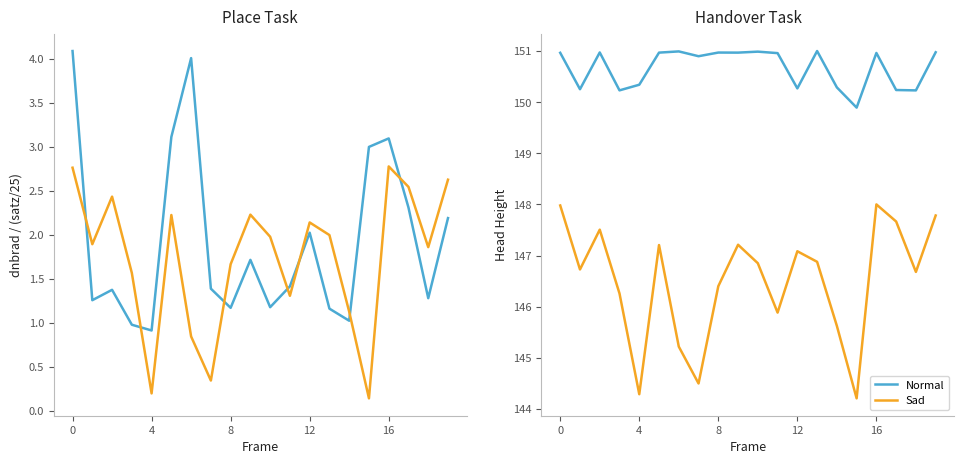

Reading left to right, what are all the values shown in this chart?

Normal (dnbrad): 4.1	1.3	1.4	1.0	0.9	3.1	4.0	1.4	1.2	1.7	1.2	1.4	2.0	1.2	1.0	3.0	3.1	2.3	1.3	2.2
Sad (satz/25): 2.8	1.9	2.4	1.6	0.2	2.2	0.8	0.3	1.7	2.2	2.0	1.3	2.1	2.0	1.1	0.1	2.8	2.5	1.9	2.6
Normal: 151.0	150.3	151.0	150.2	150.3	151.0	151.0	150.9	151.0	151.0	151.0	151.0	150.3	151.0	150.3	149.9	151.0	150.2	150.2	151.0
Sad: 148.0	146.7	147.5	146.3	144.3	147.2	145.2	144.5	146.4	147.2	146.8	145.9	147.1	146.9	145.6	144.2	148.0	147.7	146.7	147.8